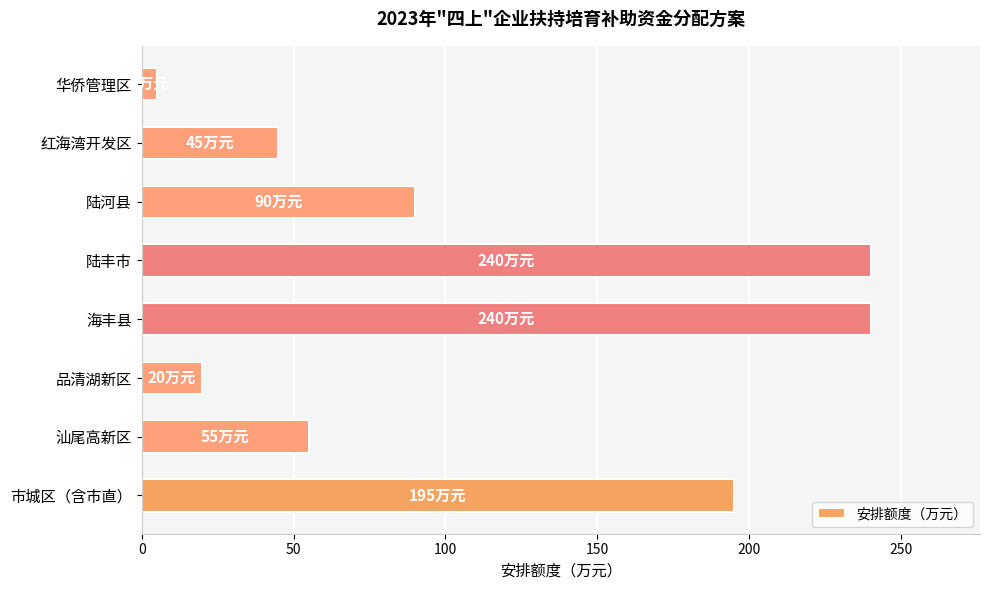

At which label is the value closest to 122?

陆河县